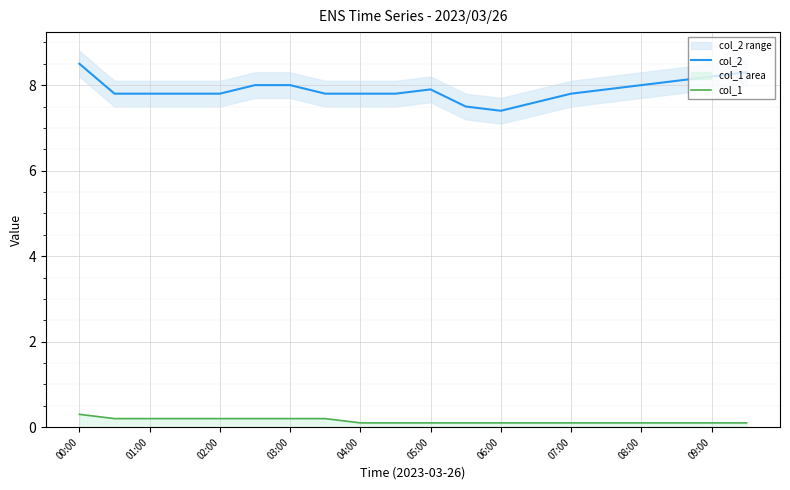

True or false: col_2 and col_1 cross at least once.

False